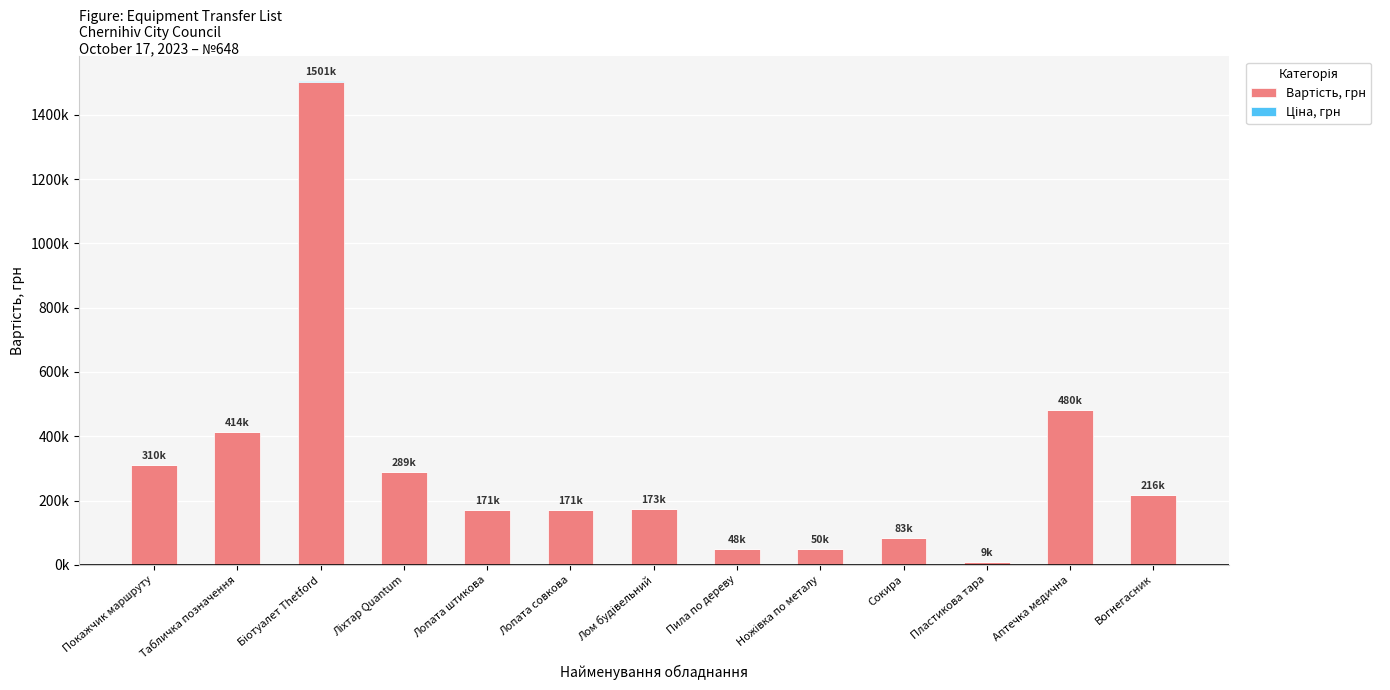

What is the sum of the Ціна, грн values at Пластикова тара and Ліхтар Quantum?

416.9